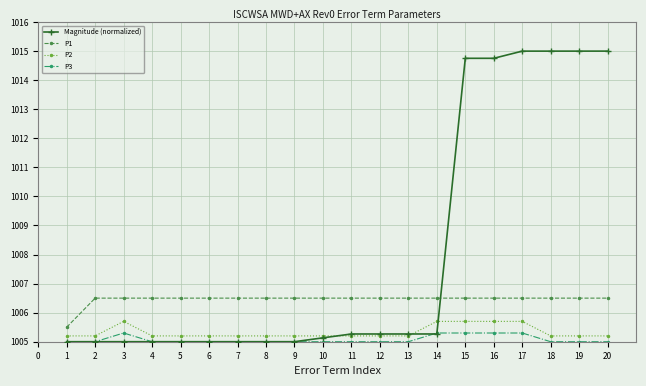

At which category does P2 reach its first local peak?

3